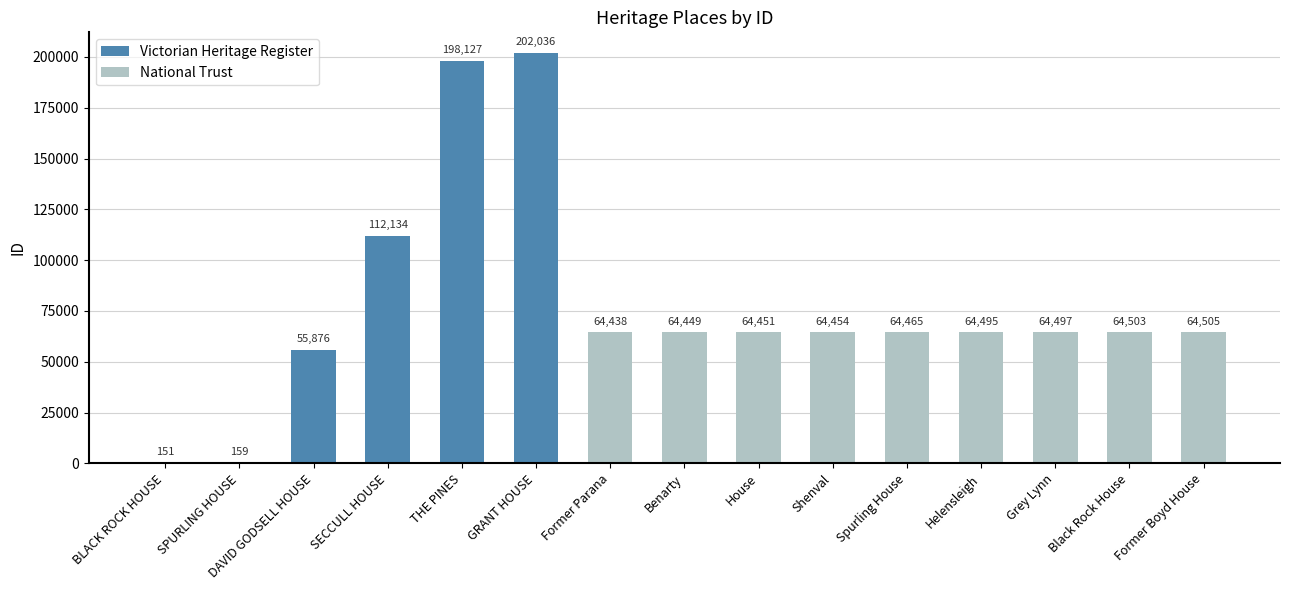

At which label does the data first exceed 64465?

SECCULL HOUSE